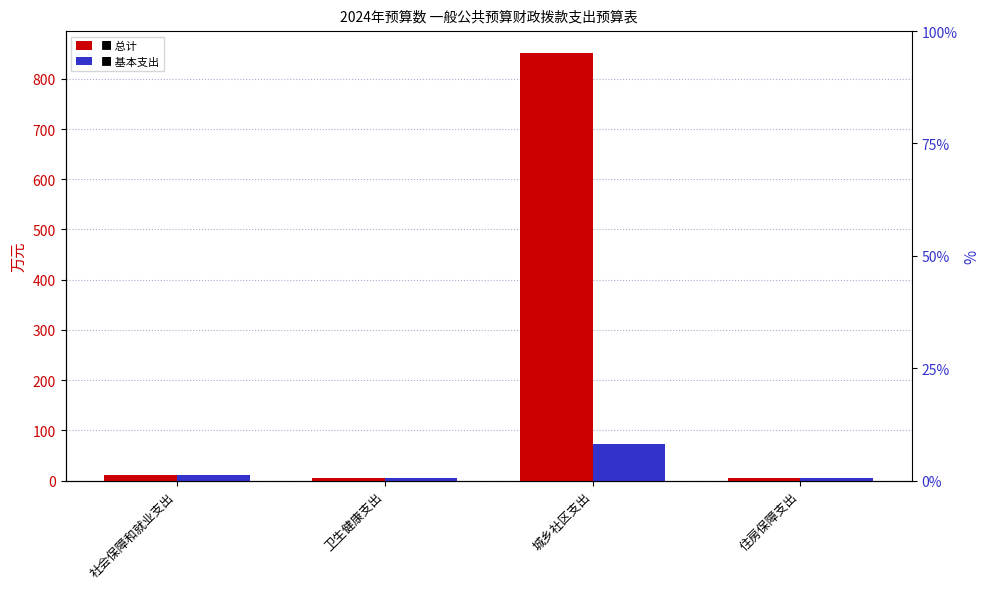

Reading left to right, what are all the values shown in this chart?

总计: 11.5	5.0	852.4	4.7
基本支出: 11.5	5.0	73.7	4.7